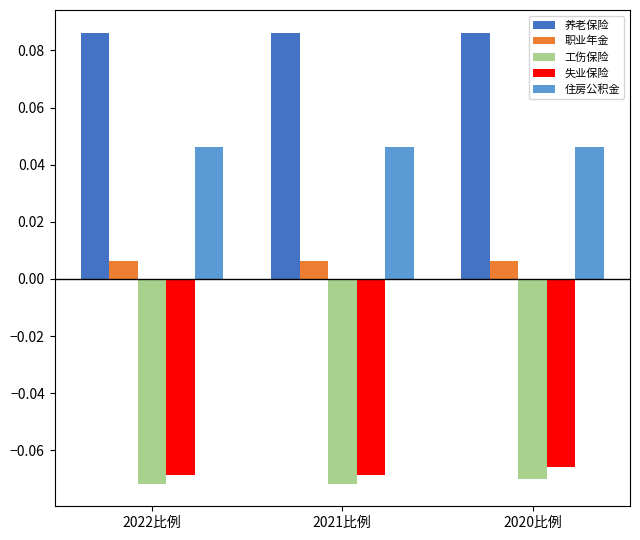

True or false: 工伤保险 has a value of -0.0 at 2020比例.

False